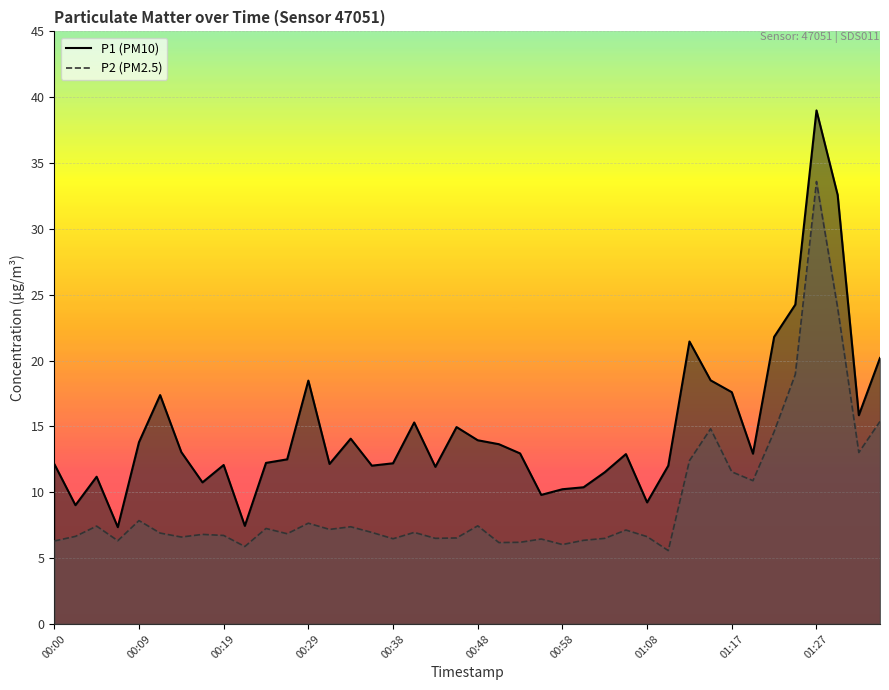

What is the approximate value of P2 at 01:10?

5.6